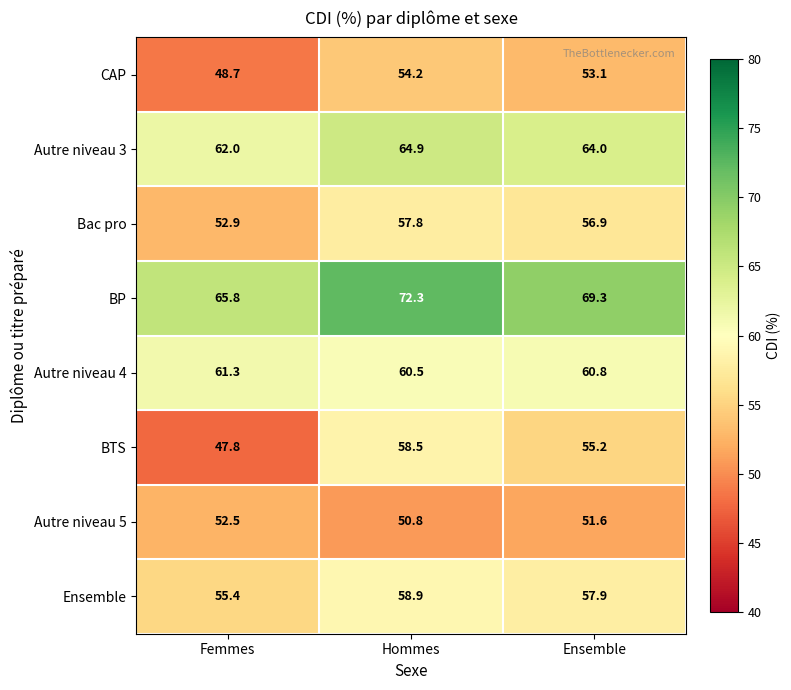

Reading left to right, extract all data points from this chart.

CAP: Femmes=48.7	Hommes=54.2	Ensemble=53.1
Autre niveau 3: Femmes=62.0	Hommes=64.9	Ensemble=64.0
Bac pro: Femmes=52.9	Hommes=57.8	Ensemble=56.9
BP: Femmes=65.8	Hommes=72.3	Ensemble=69.3
Autre niveau 4: Femmes=61.3	Hommes=60.5	Ensemble=60.8
BTS: Femmes=47.8	Hommes=58.5	Ensemble=55.2
Autre niveau 5: Femmes=52.5	Hommes=50.8	Ensemble=51.6
Ensemble: Femmes=55.4	Hommes=58.9	Ensemble=57.9